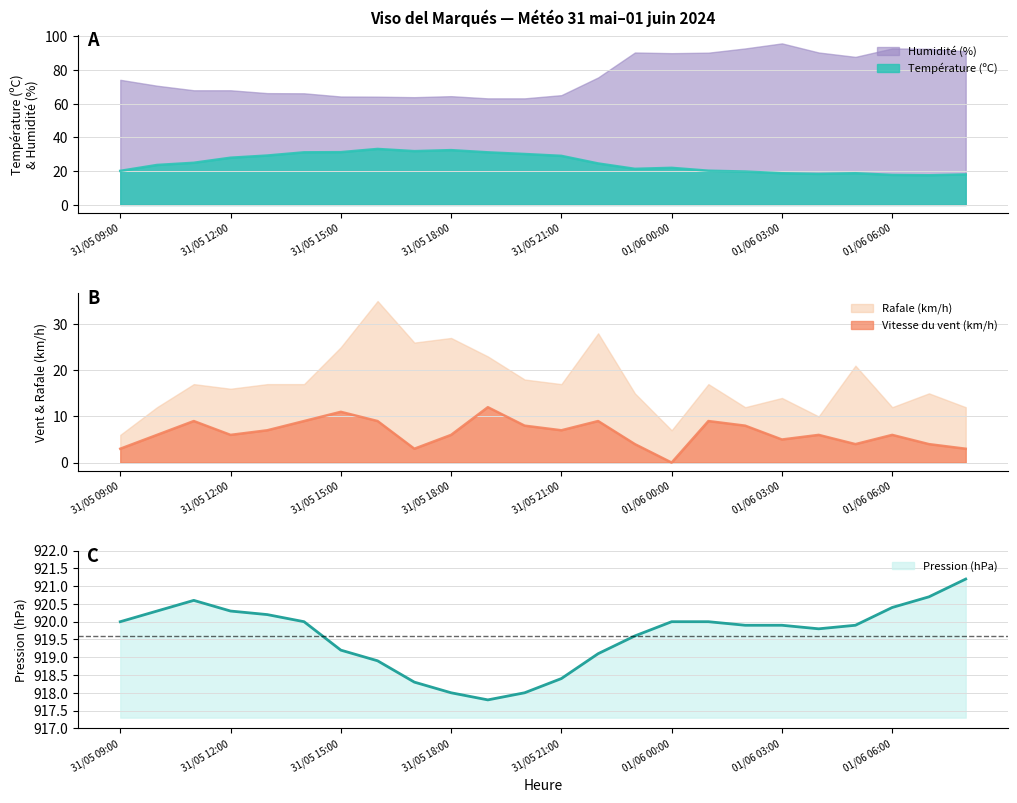

The Vitesse du vent (km/h) series shows 7.9 at 31/05 18:00. True or false?

False